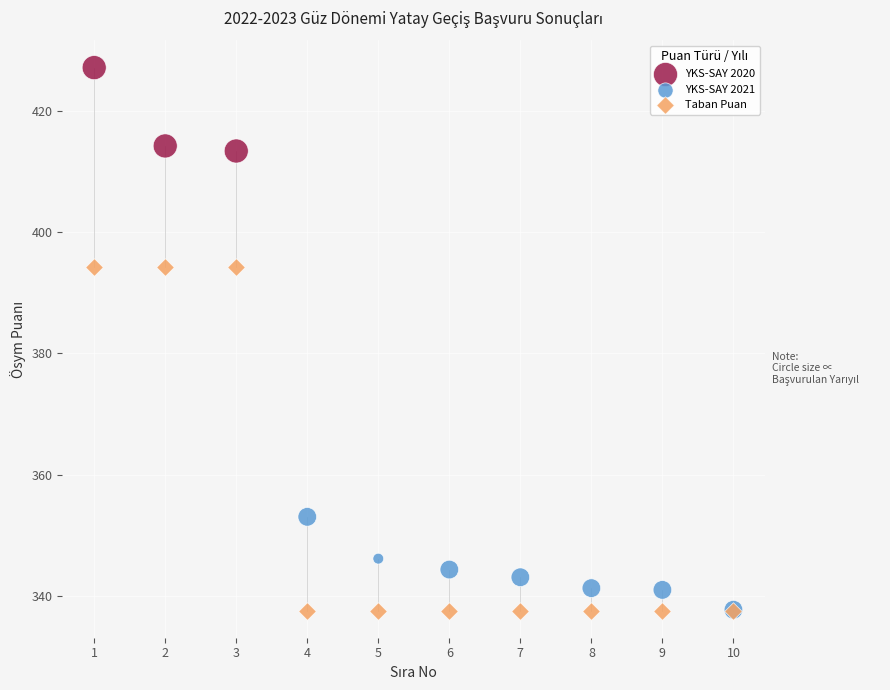

Which series reaches the maximum Y coordinate?

YKS-SAY 2020